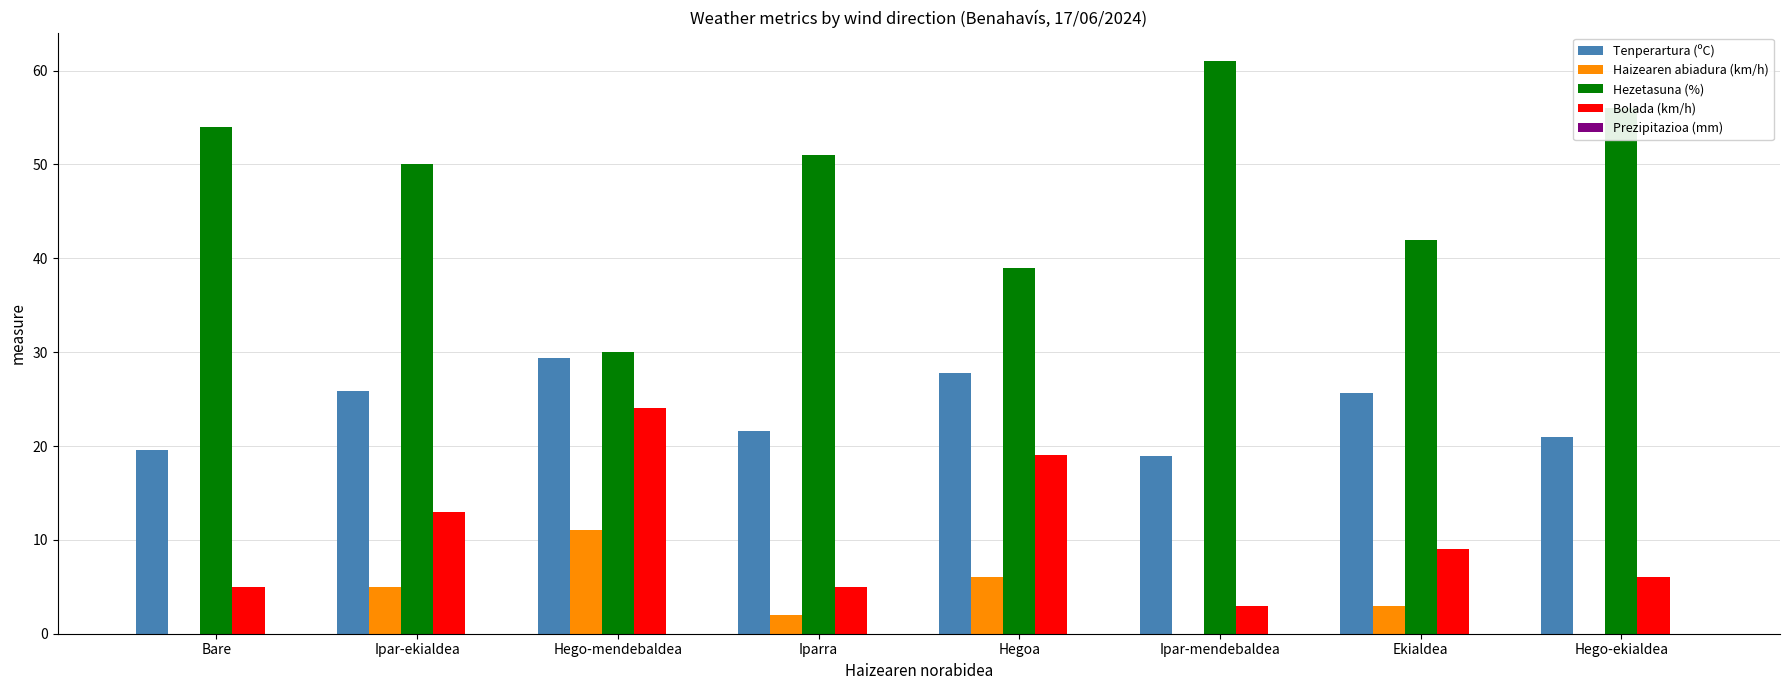

At which label is Haizearen abiadura (km/h) closest to 5?

Ipar-ekialdea